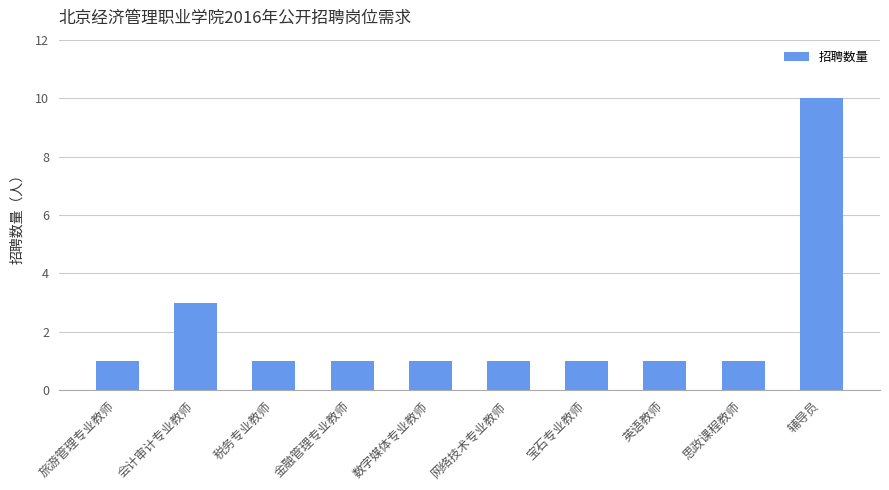

At which category does the chart reach its peak across all series?

辅导员